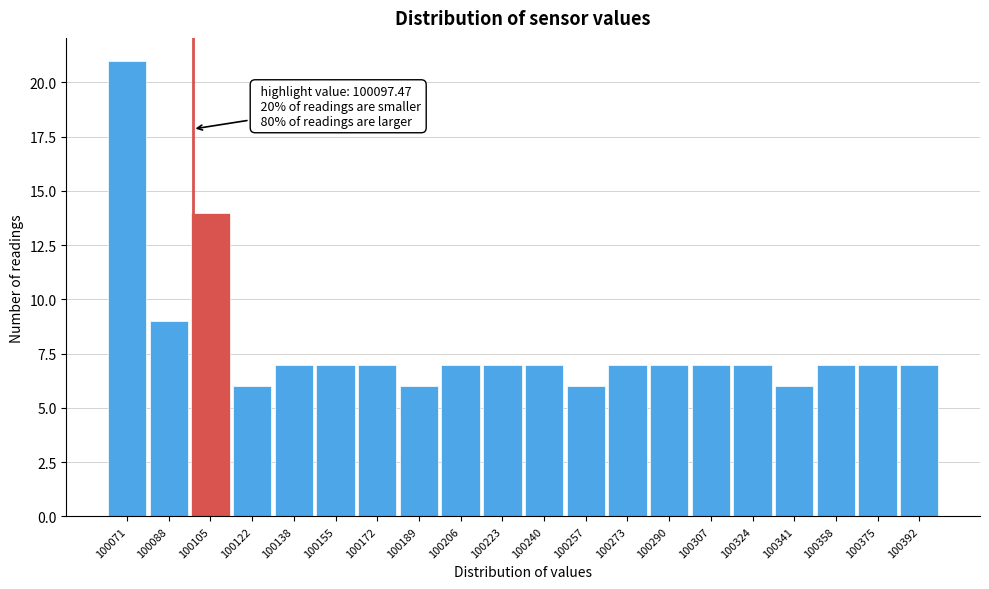

Which range on the x-axis has the tallest bar?

100062 to 100080